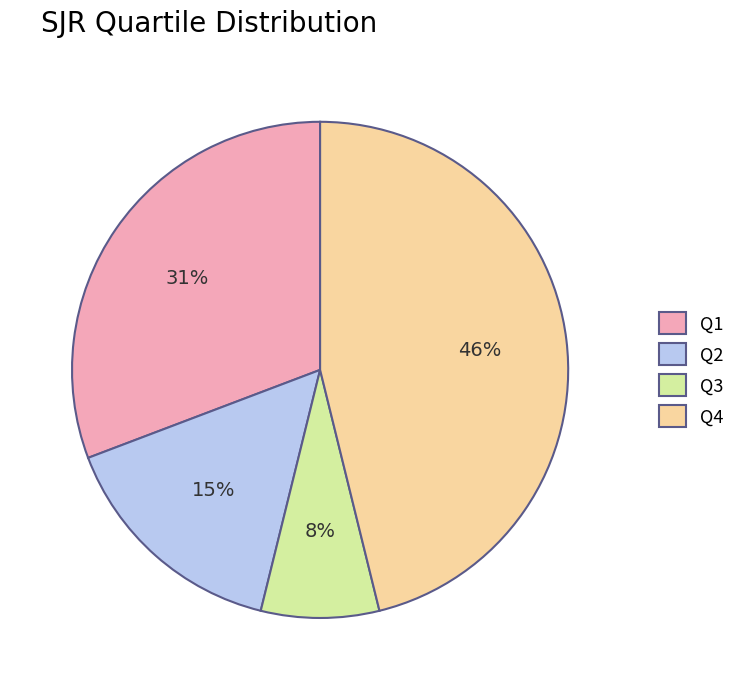

Does Q1 represent more than half of the total?

No